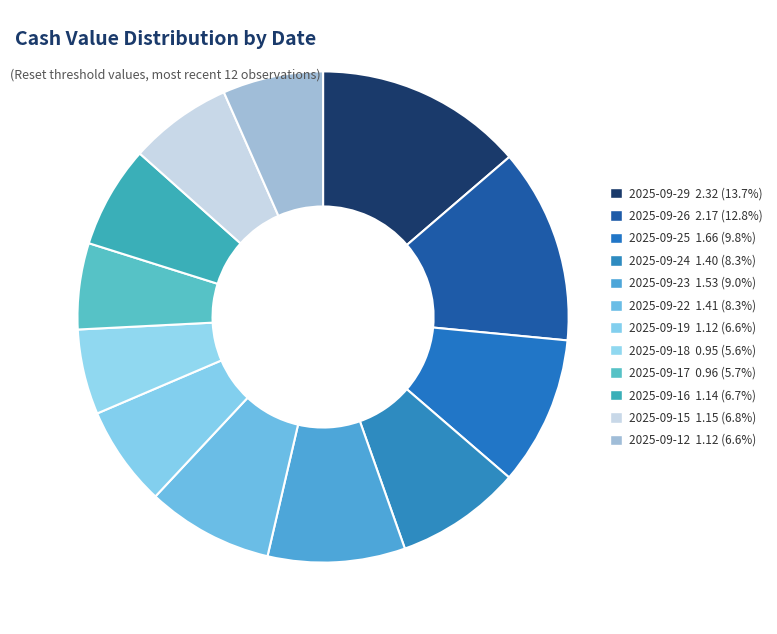

What percentage is the 2025-09-15 slice, to the nearest percent?

7%